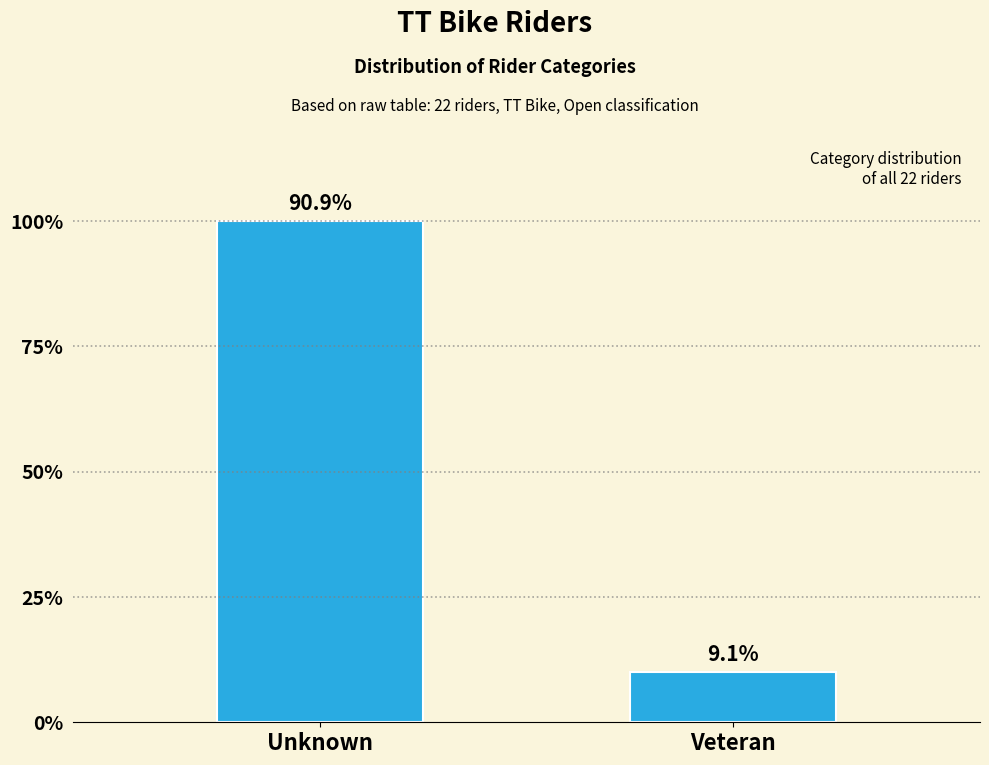

Does the chart contain any negative values?

No